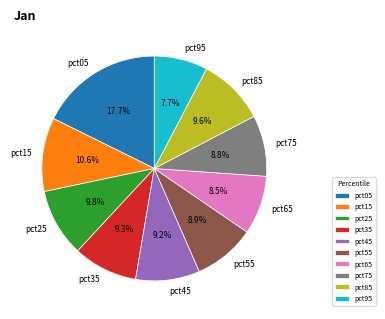

Is there a majority slice in this chart?

No